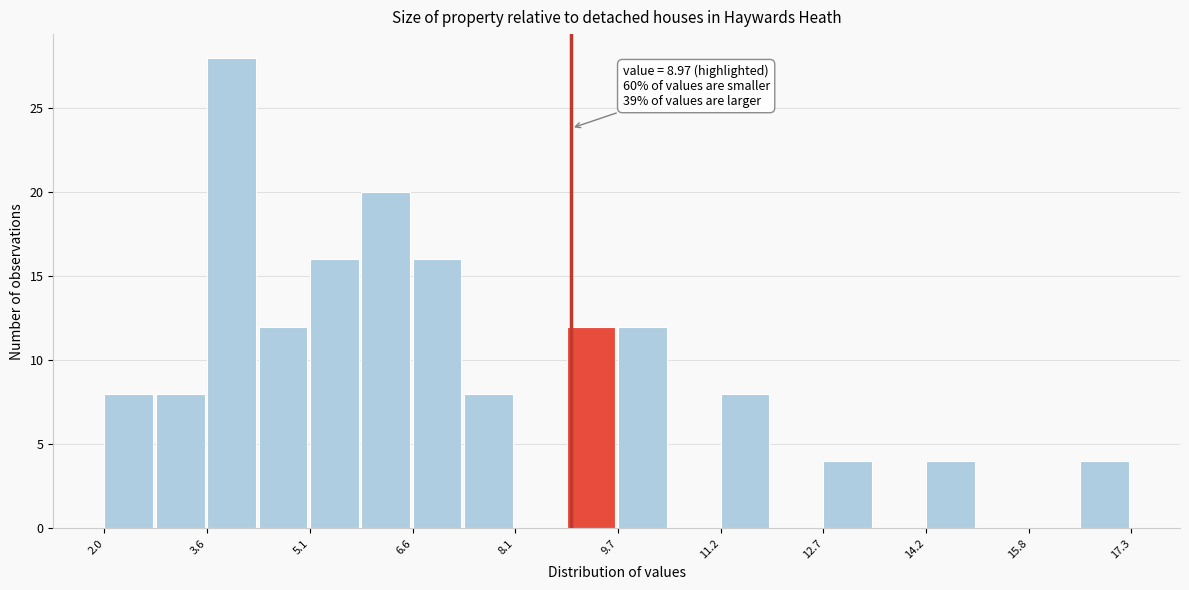

Around what value on the x-axis is the tallest bar? Give the approximate position of its centre, as read against the axis.

4.0